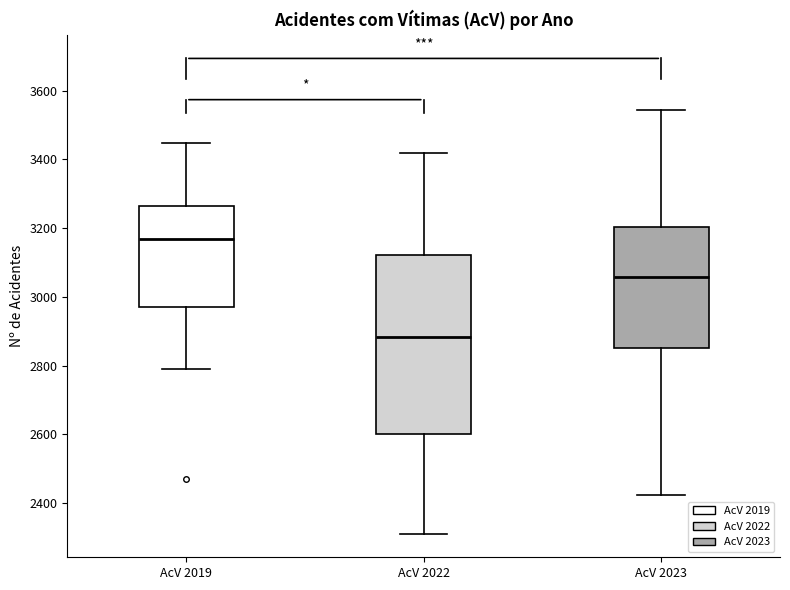

Which box has the highest median line?

AcV 2019